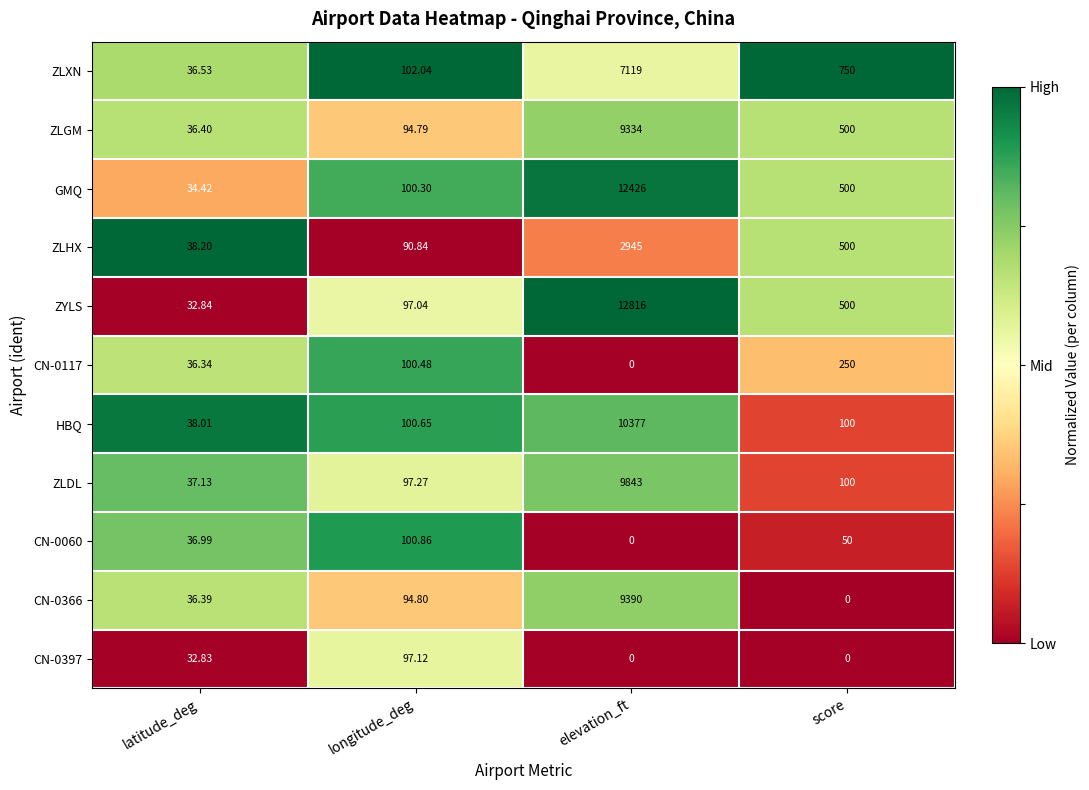

What is the total value across all series at longitude_deg?

1076.2